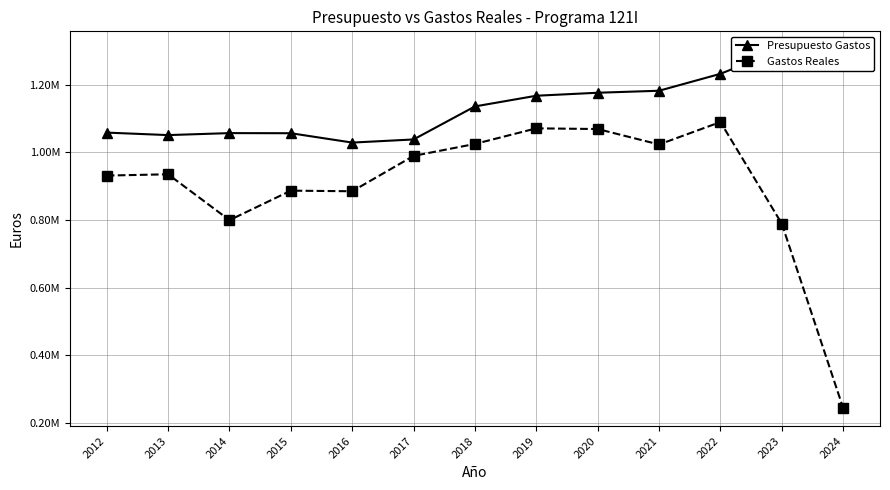

True or false: Presupuesto Gastos and Gastos Reales cross at least once.

False